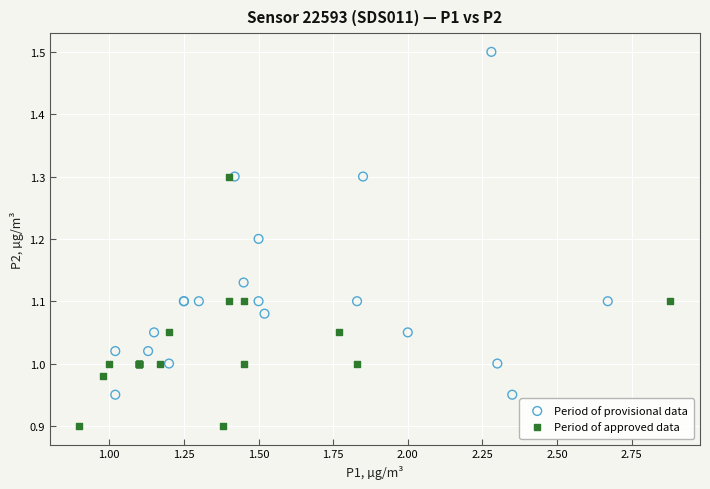

What are all the series names shown in the legend?

Period of provisional data, Period of approved data